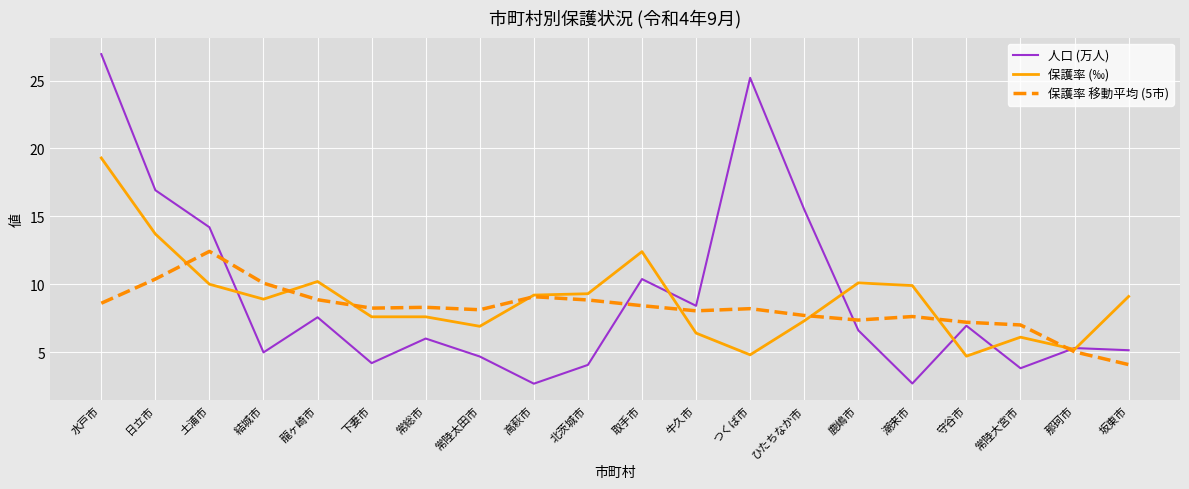

What is the sum of the 保護率 (‰) values at つくば市 and 鹿嶋市?

14.9